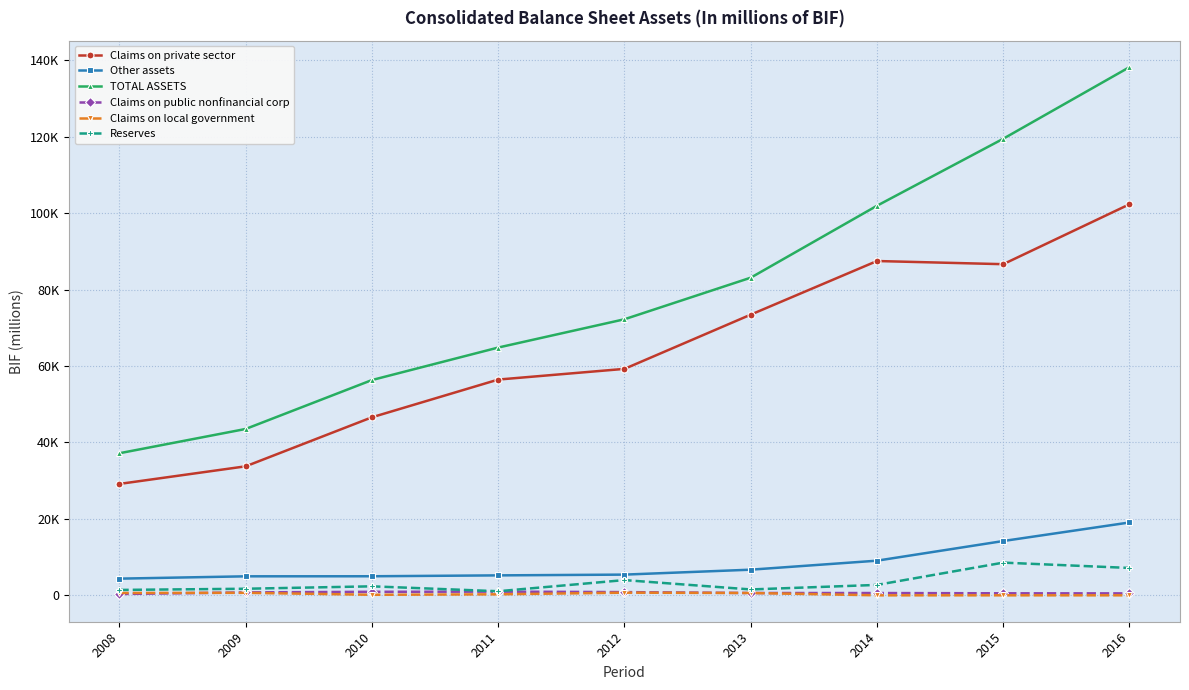

Does the chart have visible grid lines?

Yes